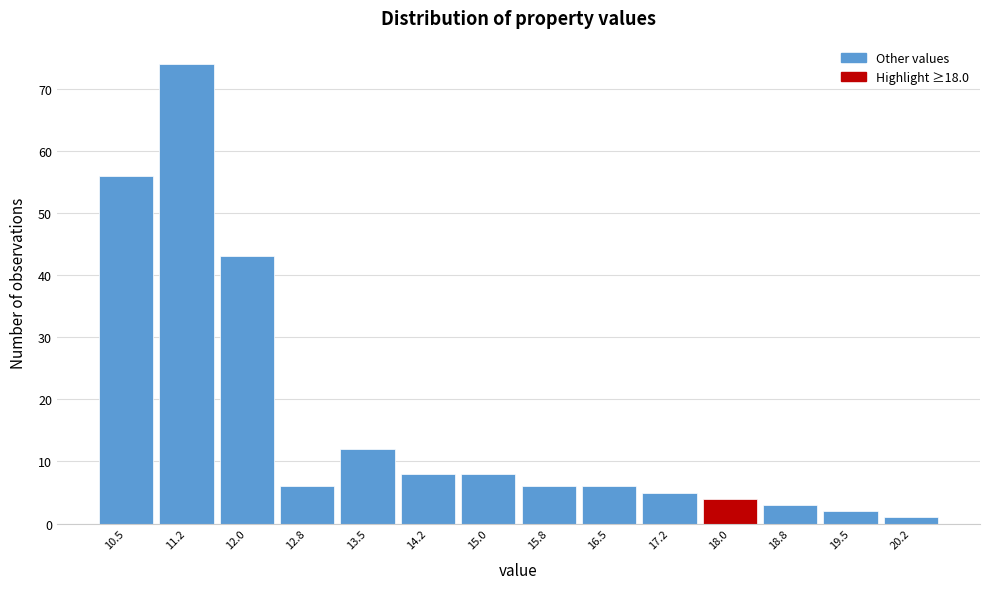

Reading right to left, list all the values displayed in this chart.

1	2	3	4	5	6	6	8	8	12	6	43	74	56